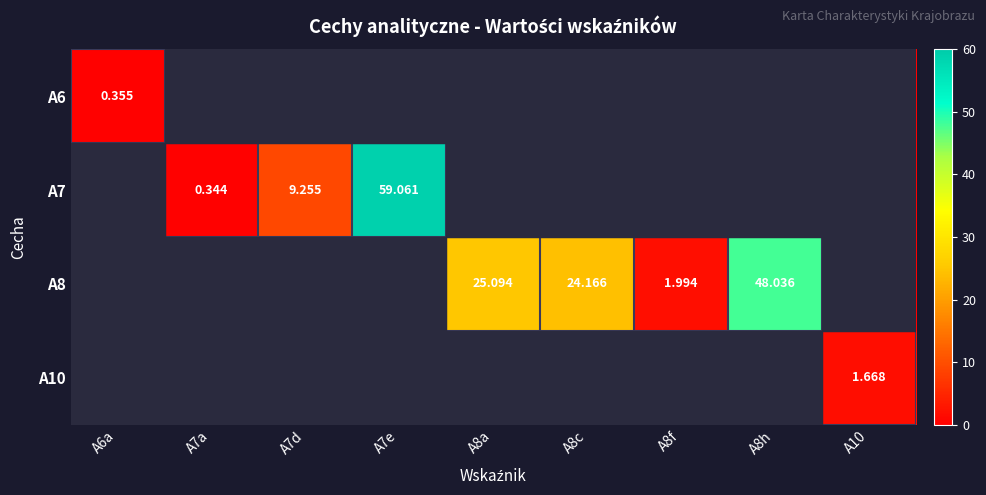

The value of A8 at A6a is 23.0. True or false?

False